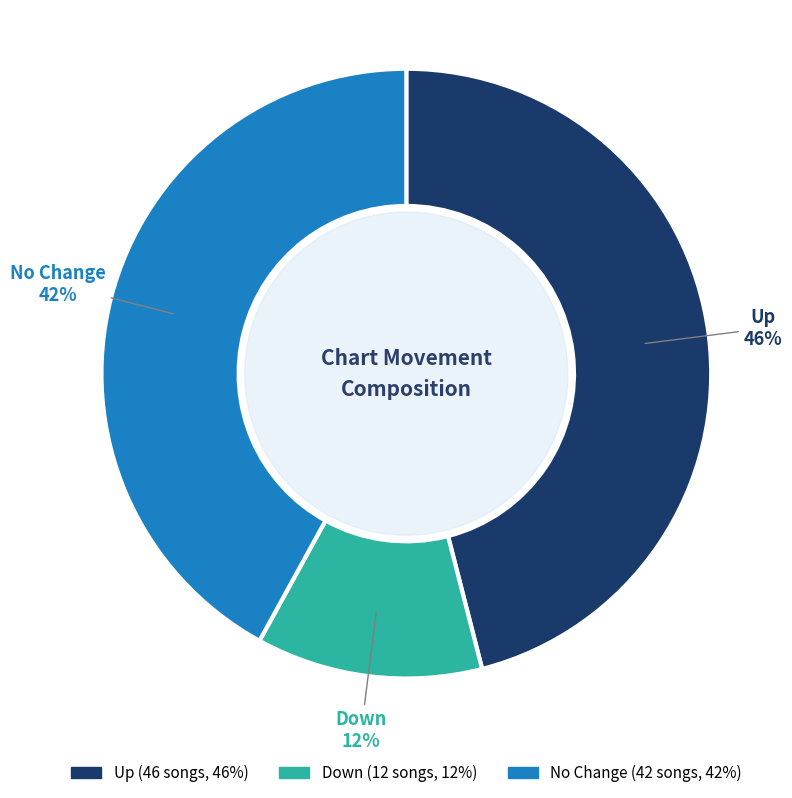

How many slices are in this pie chart?

3